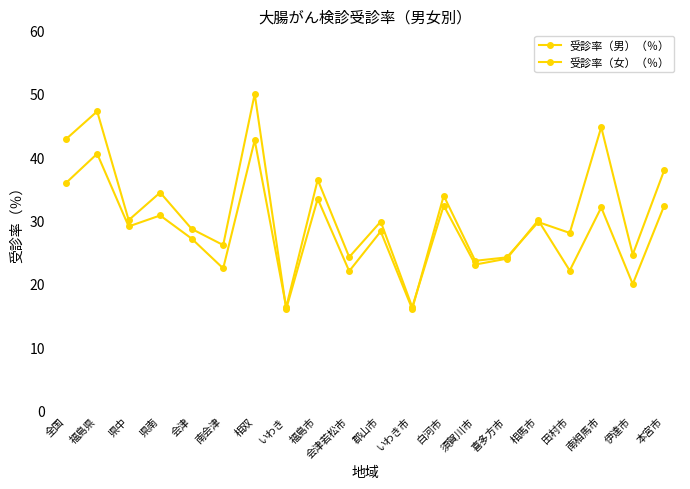

What is the average value of the 受診率（男）（％） series?

31.1